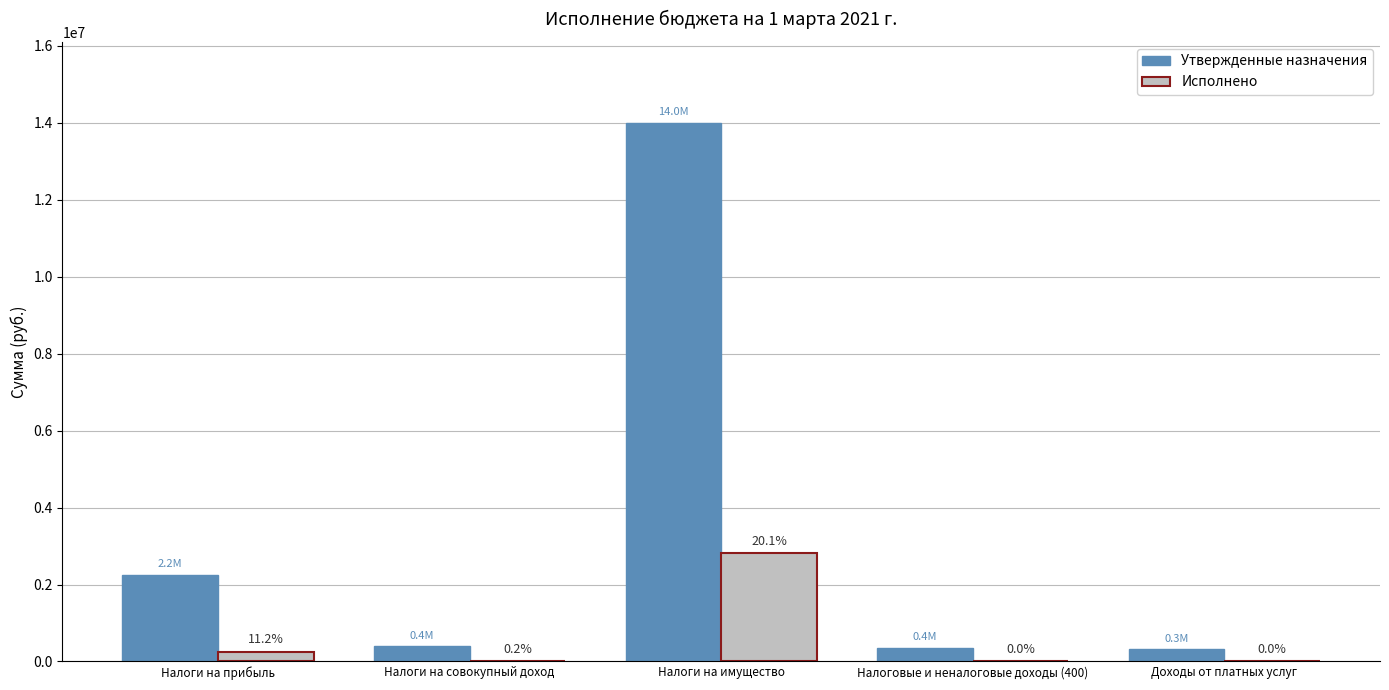

Are the bars horizontal?

No